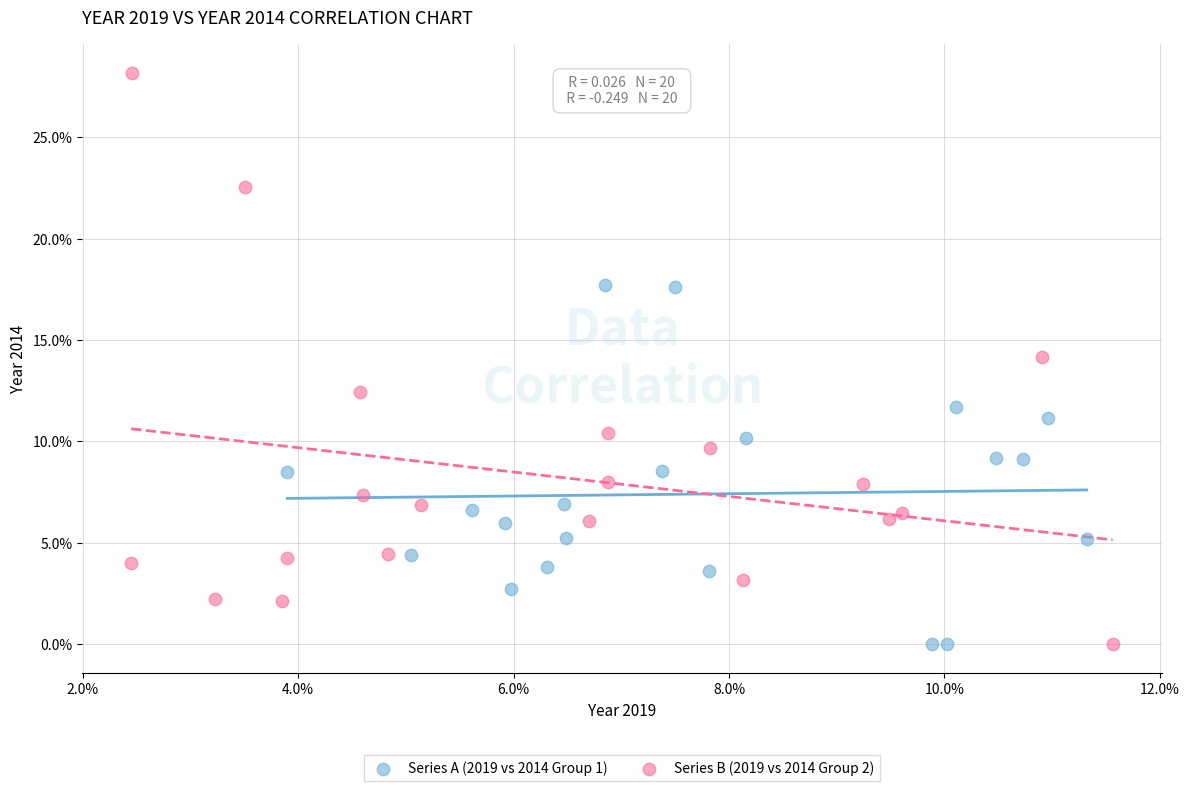

Which series reaches the maximum Y coordinate?

Series B (2019 vs 2014 Group 2)